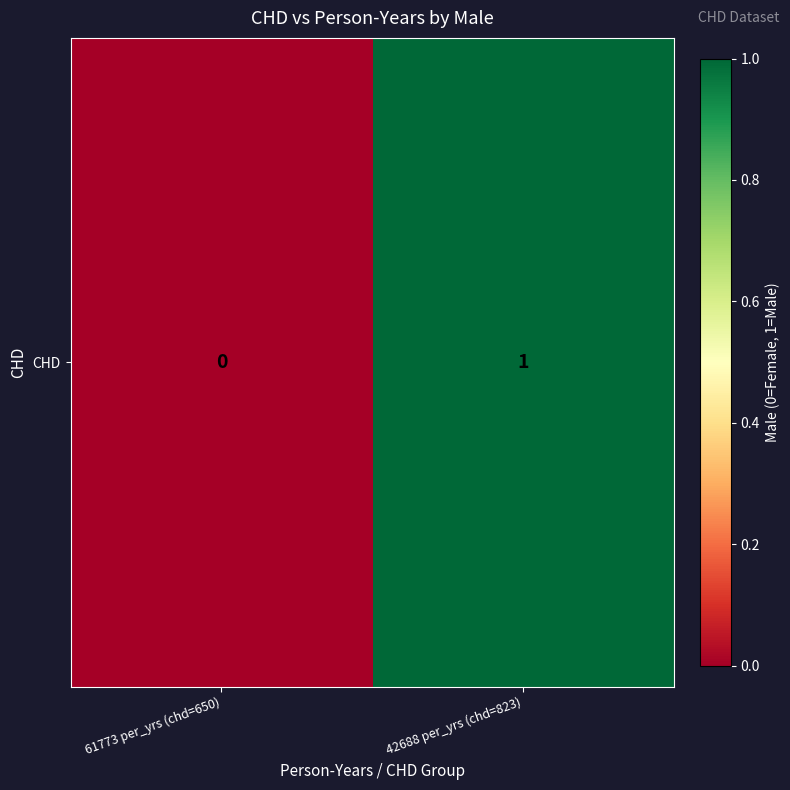

Rank the categories by value from lowest to highest.

61773 per_yrs (chd=650), 42688 per_yrs (chd=823)